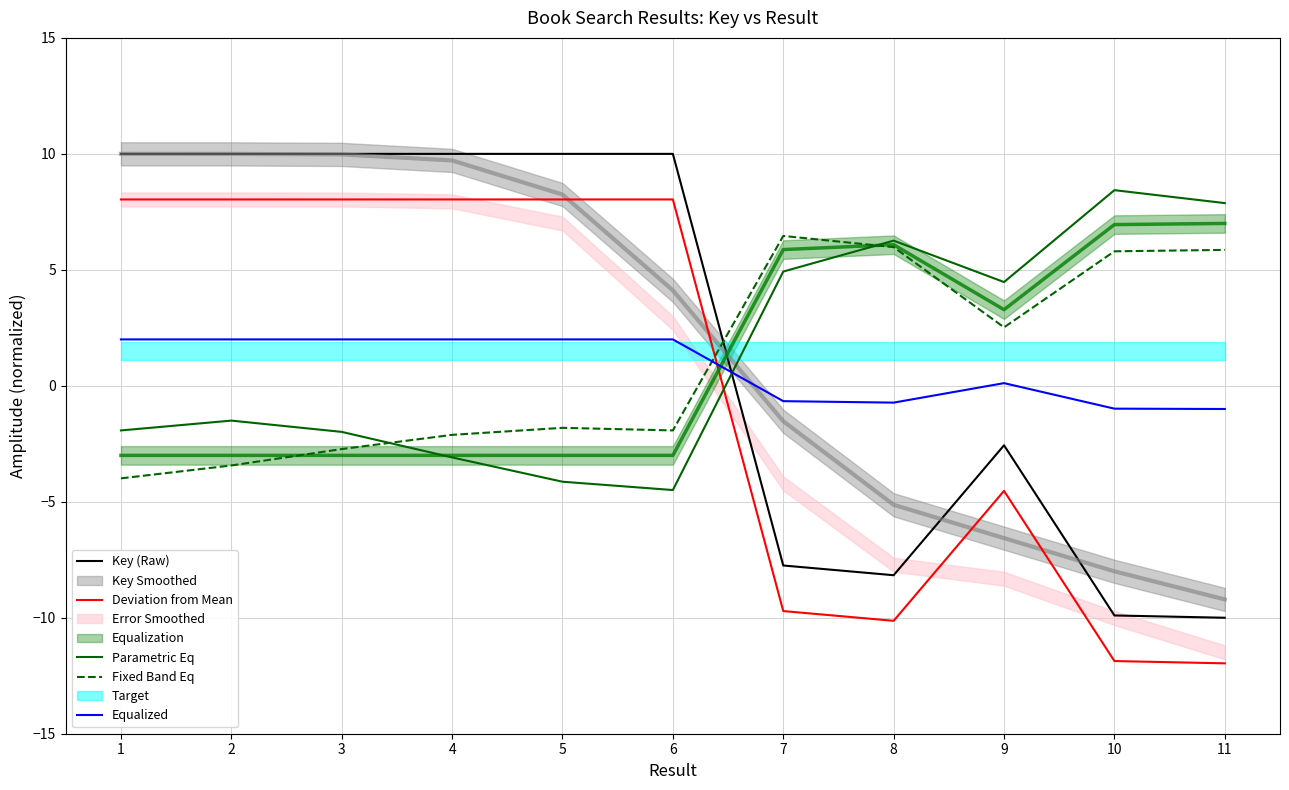

Reading right to left, what are all the values shown in this chart?

Key (Raw): -10.0	-9.9	-2.6	-8.2	-7.7	10.0	10.0	10.0	10.0	10.0	10.0
Deviation from Mean: -12.0	-11.9	-4.5	-10.1	-9.7	8.0	8.0	8.0	8.0	8.0	8.0
Parametric Eq: 7.9	8.4	4.5	6.3	4.9	-4.5	-4.1	-3.1	-2.0	-1.5	-1.9
Fixed Band Eq: 5.9	5.8	2.5	6.0	6.5	-1.9	-1.8	-2.1	-2.7	-3.4	-4.0
Equalized: -1.0	-1.0	0.1	-0.7	-0.7	2.0	2.0	2.0	2.0	2.0	2.0